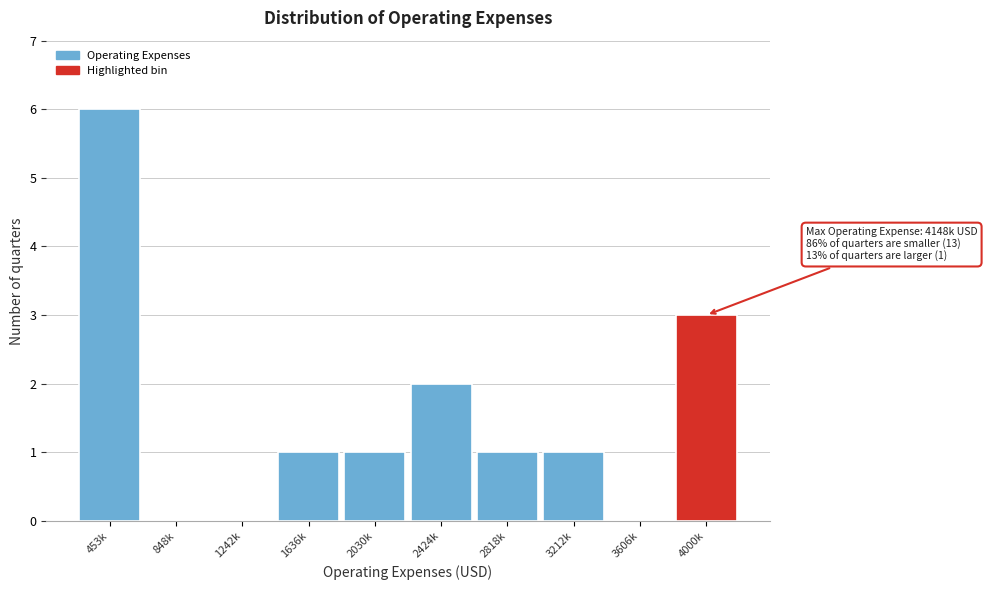

Reading right to left, list all the values displayed in this chart.

4000k=3	3606k=0	3212k=1	2818k=1	2424k=2	2030k=1	1636k=1	1242k=0	848k=0	453k=6